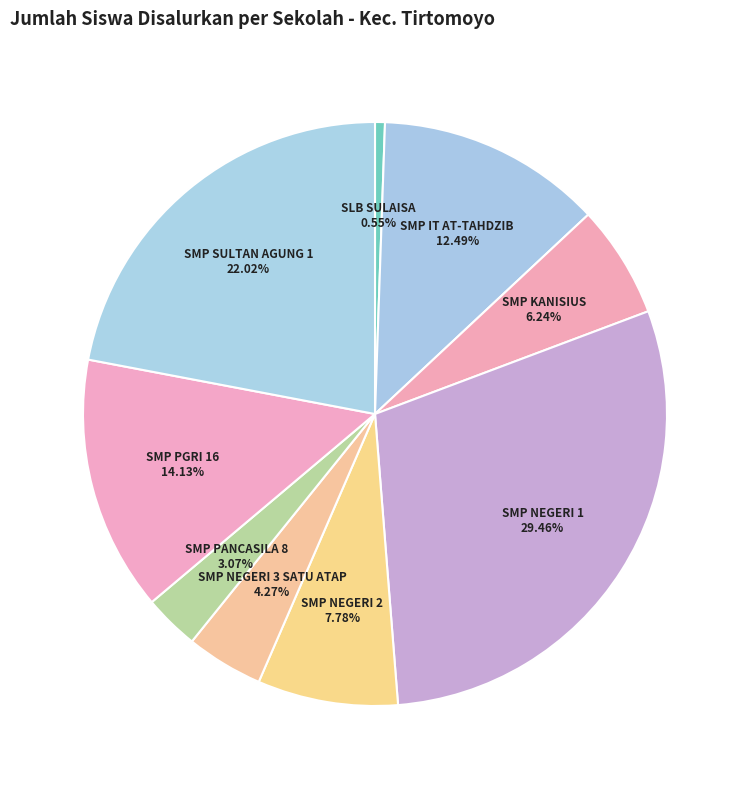

Which slice is the smallest?

SLB SULAISA